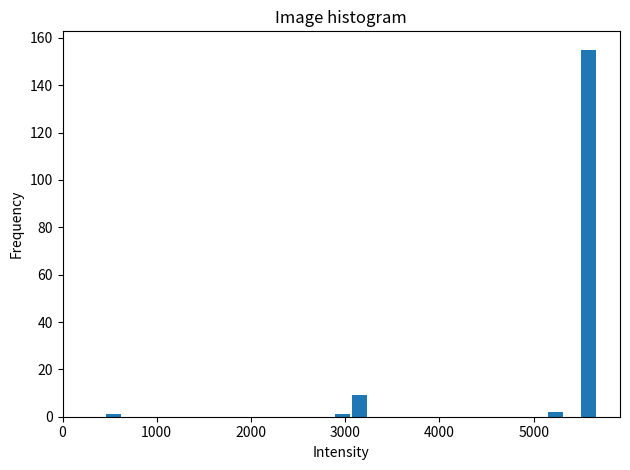

Around what value on the x-axis is the tallest bar? Give the approximate position of its centre, as read against the axis.

5600